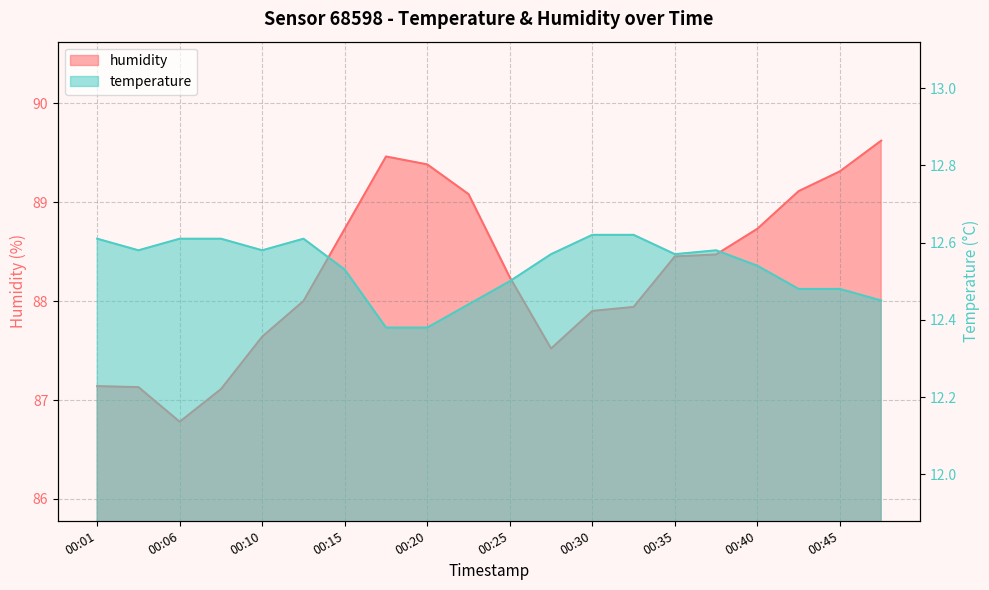

At 00:25, list the series in order from smallest to largest.

temperature, humidity